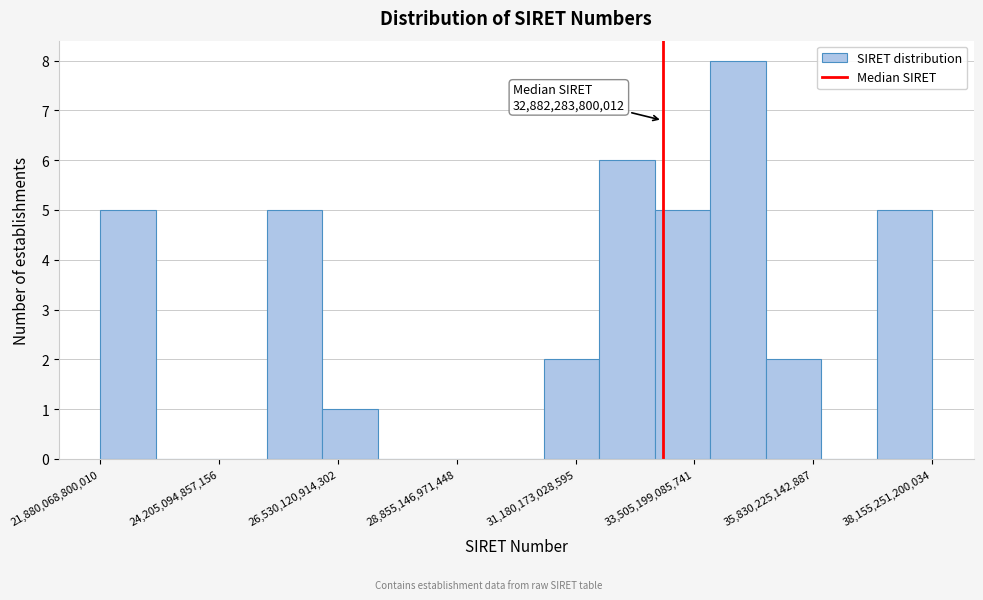

Around what value on the x-axis is the tallest bar? Give the approximate position of its centre, as read against the axis.

34500000000000